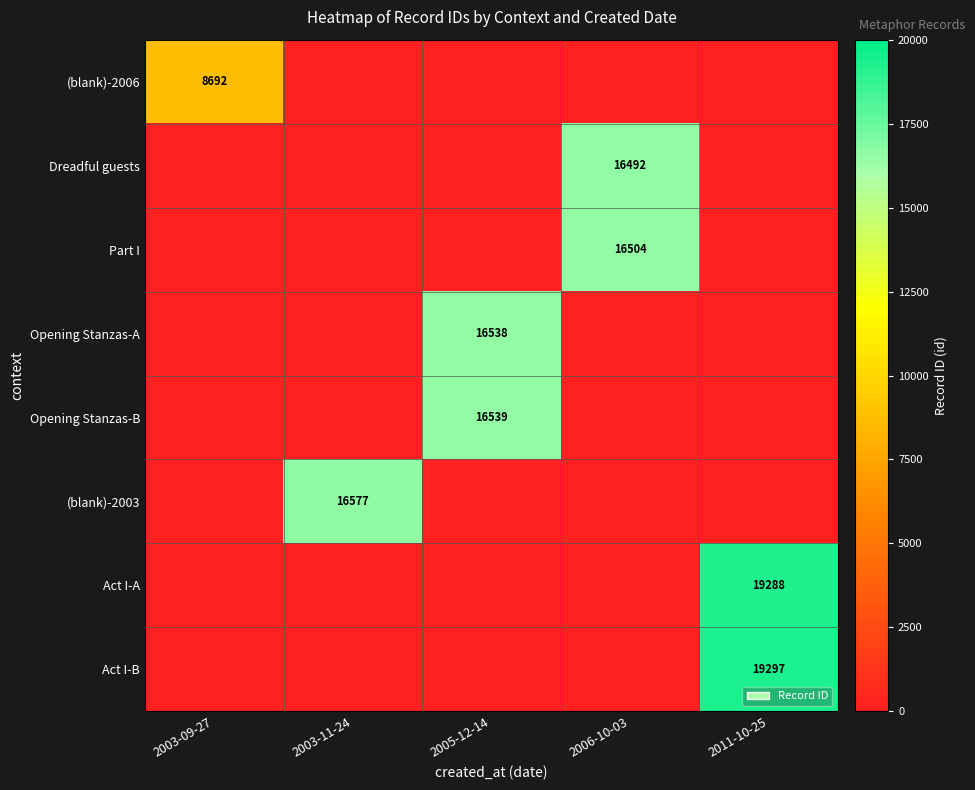

Between 2011-10-25 and 2003-09-27, which is larger?

2003-09-27